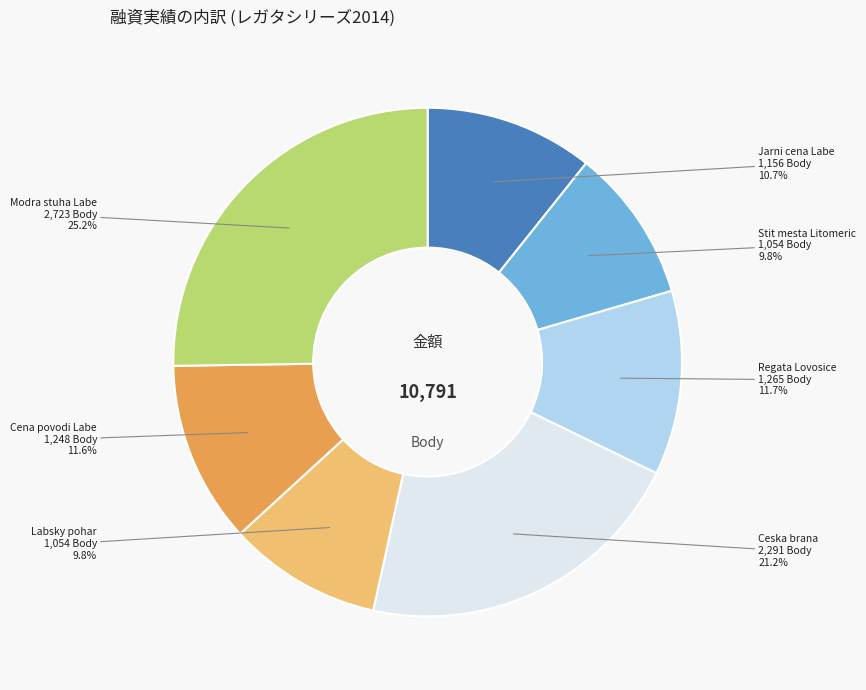

Count the number of slices in the pie.

7